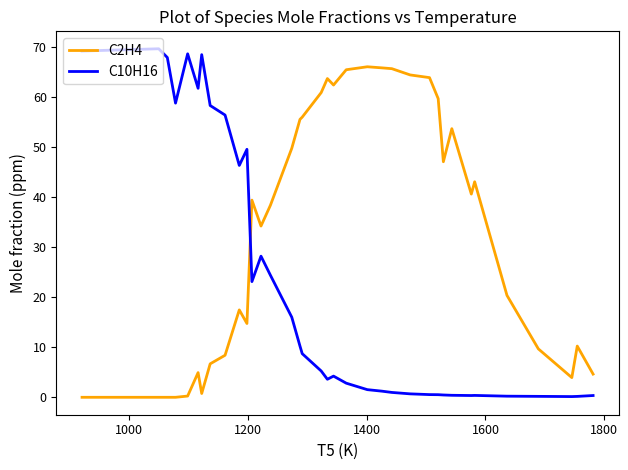

Which series has the largest total across all categories?

C2H4